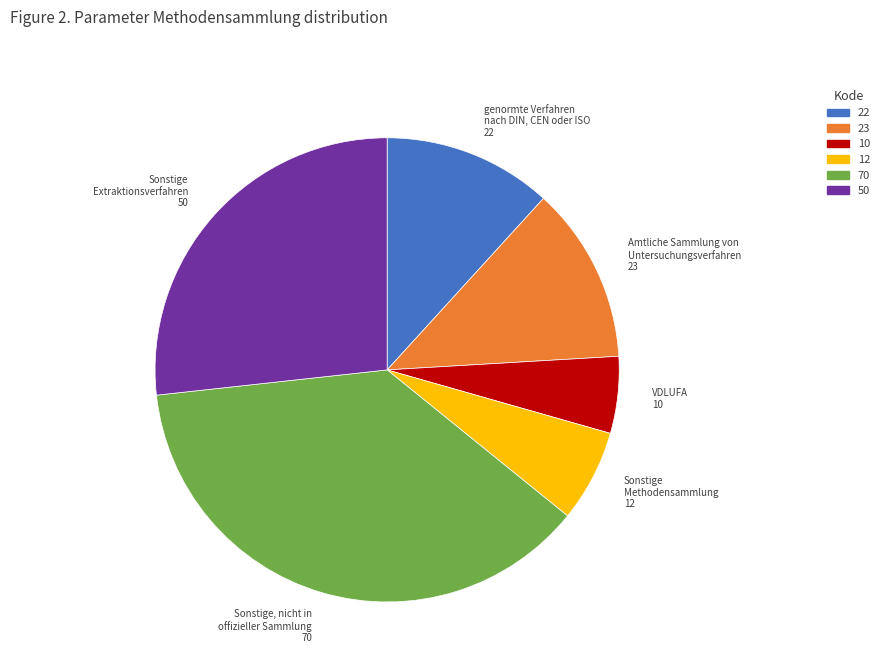

Is there a majority slice in this chart?

No